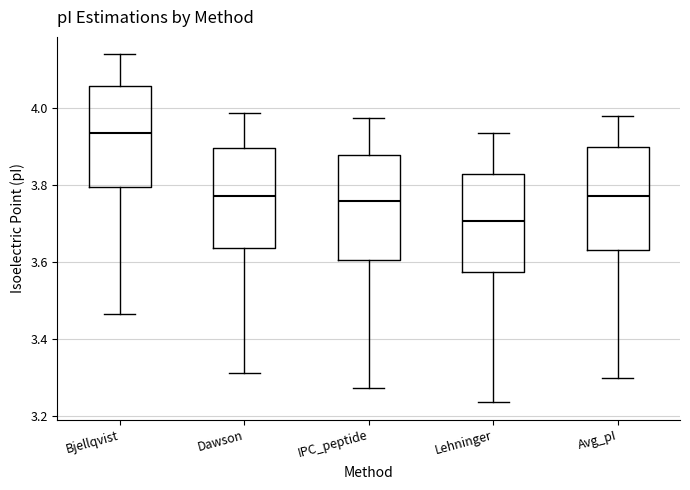

Reading left to right, transcribe this box plot: for each box, give where its median line is, the range the box spans, and where its two whiskers end, as read against the y-axis. The values are not printed on the chart, so give them approximately, as read against the axis.

Bjellqvist: median 3.94, box 3.80 to 4.06, whiskers 3.46 to 4.14
Dawson: median 3.78, box 3.64 to 3.90, whiskers 3.32 to 3.98
IPC_peptide: median 3.76, box 3.60 to 3.88, whiskers 3.28 to 3.98
Lehninger: median 3.70, box 3.58 to 3.82, whiskers 3.24 to 3.94
Avg_pI: median 3.78, box 3.64 to 3.90, whiskers 3.30 to 3.98